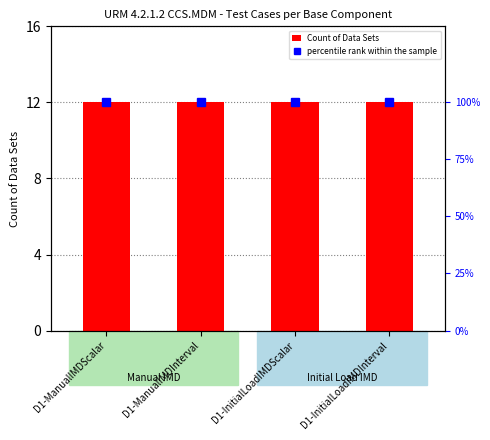

Which series has the largest range (max minus min)?

Count of Data Sets